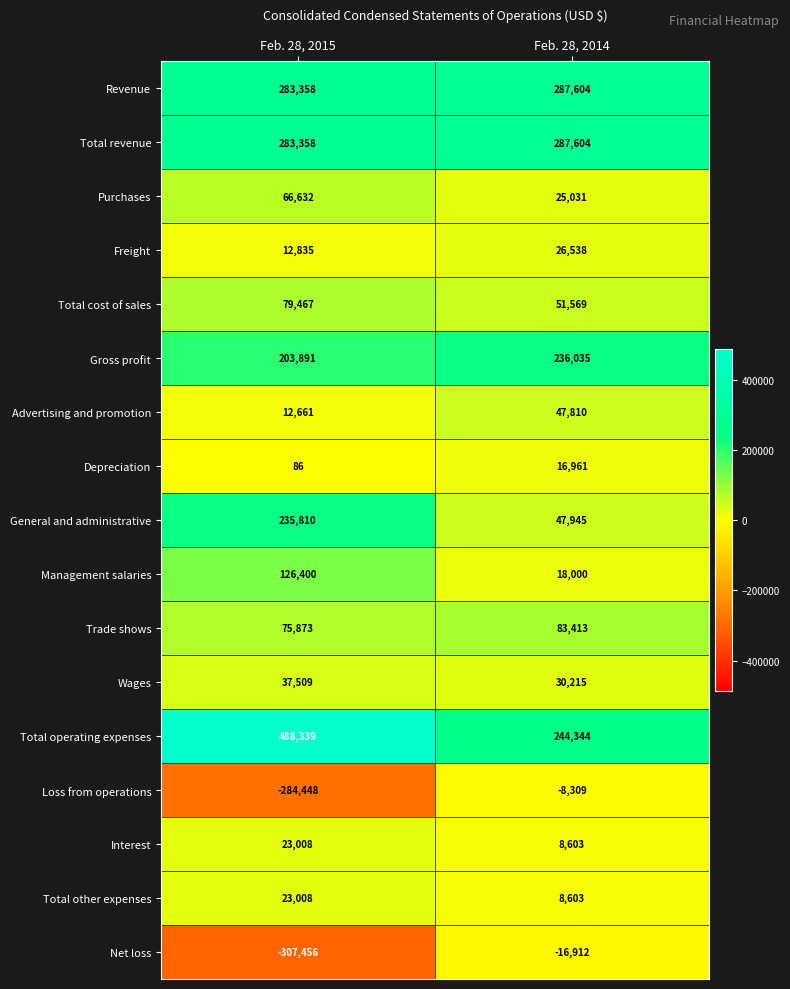

At which label does Freight reach its minimum?

Feb. 28, 2015